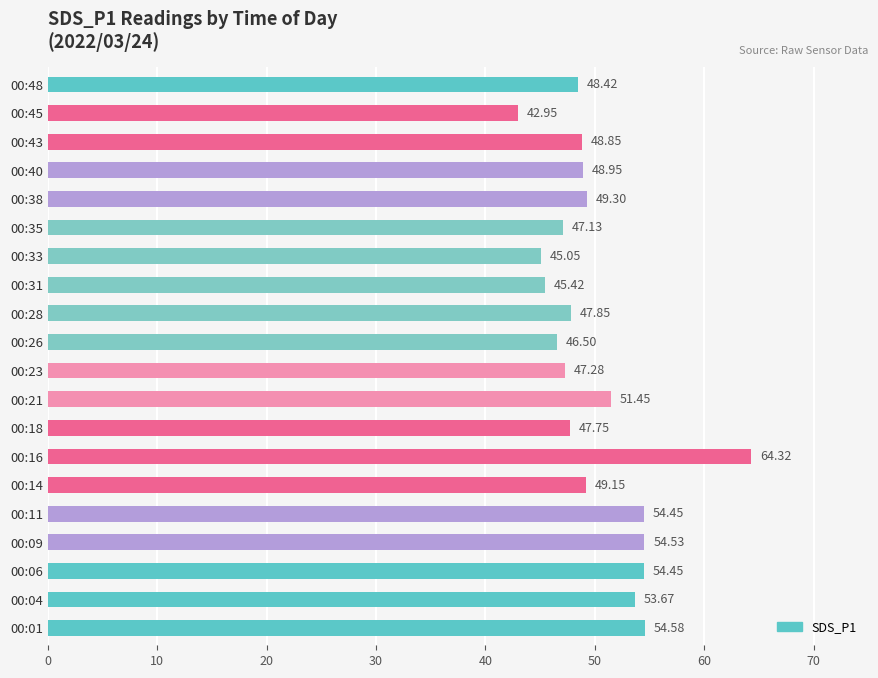

Which has a higher value, 00:04 or 00:48?

00:04